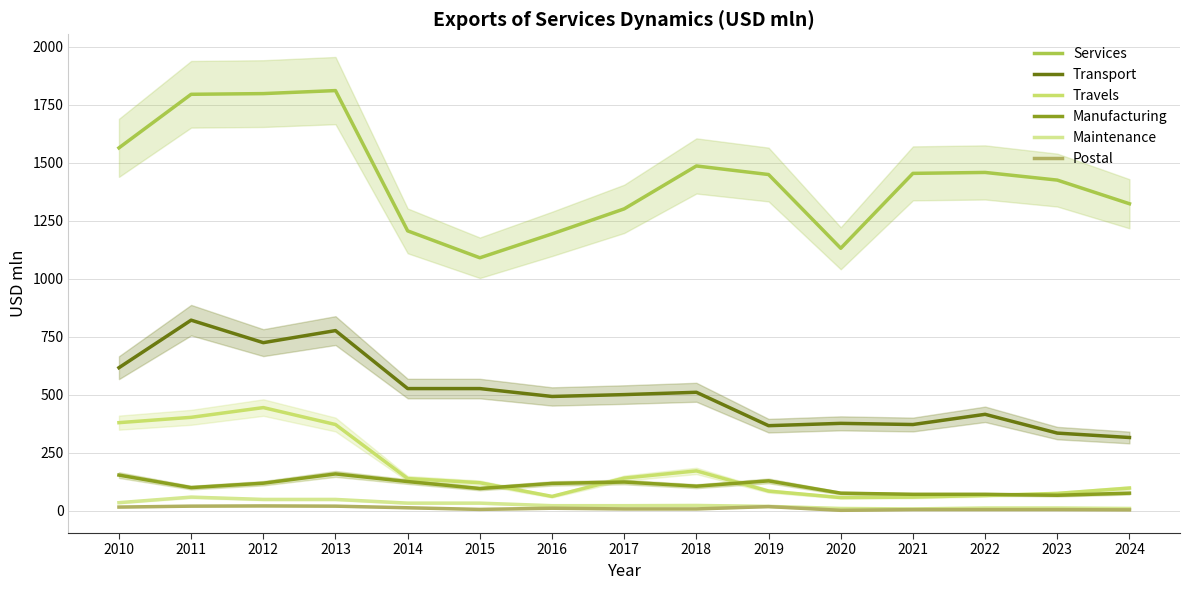

What is the minimum value for Postal?

2